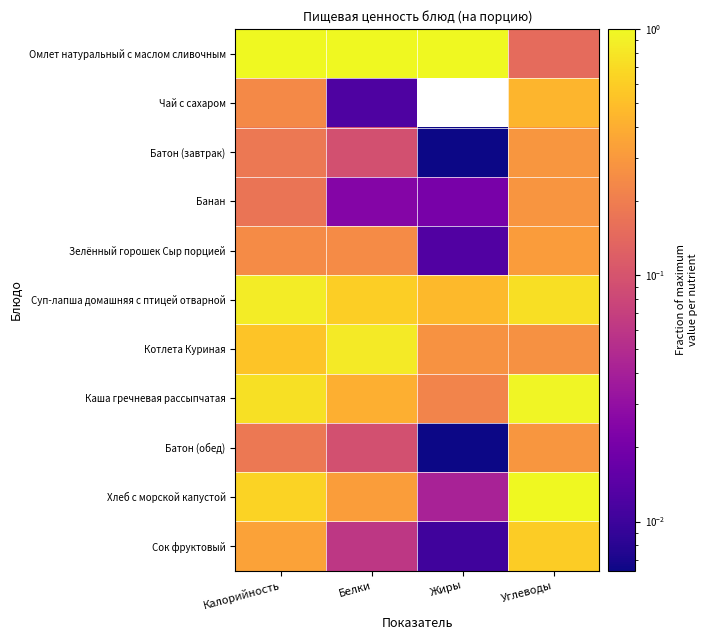

Which category has the lowest value across all series?

Жиры